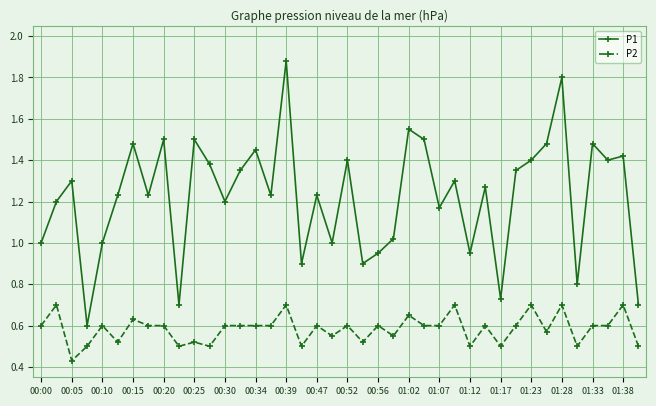

Which series has the largest range (max minus min)?

P1